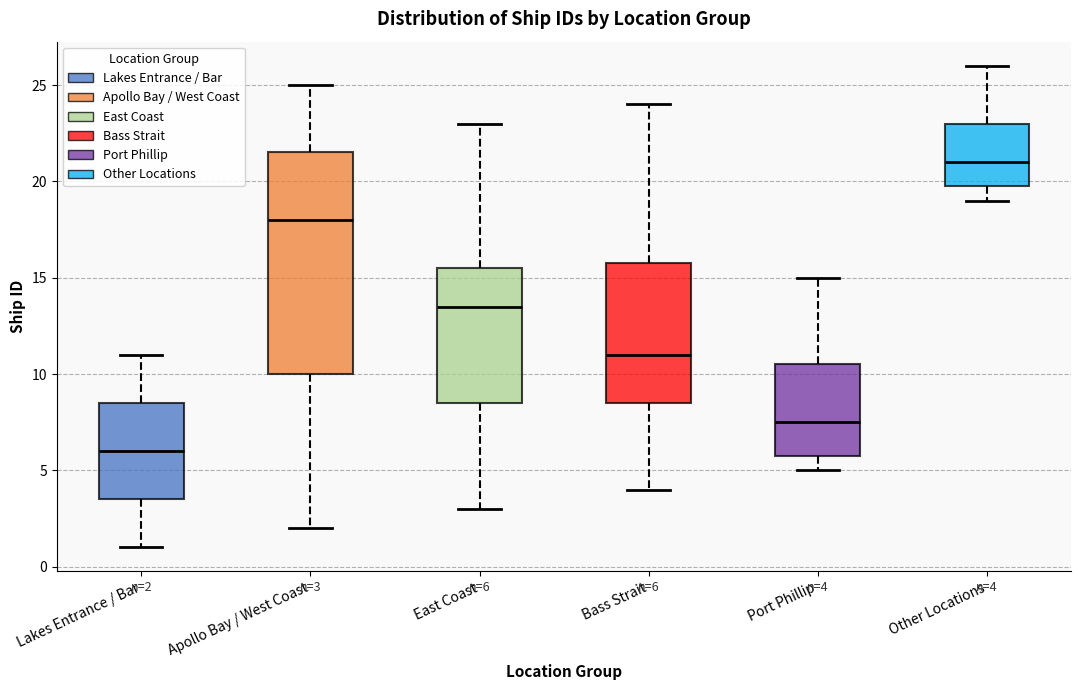

Which box is the tallest, from its lower edge to its upper edge?

Apollo Bay / West Coast